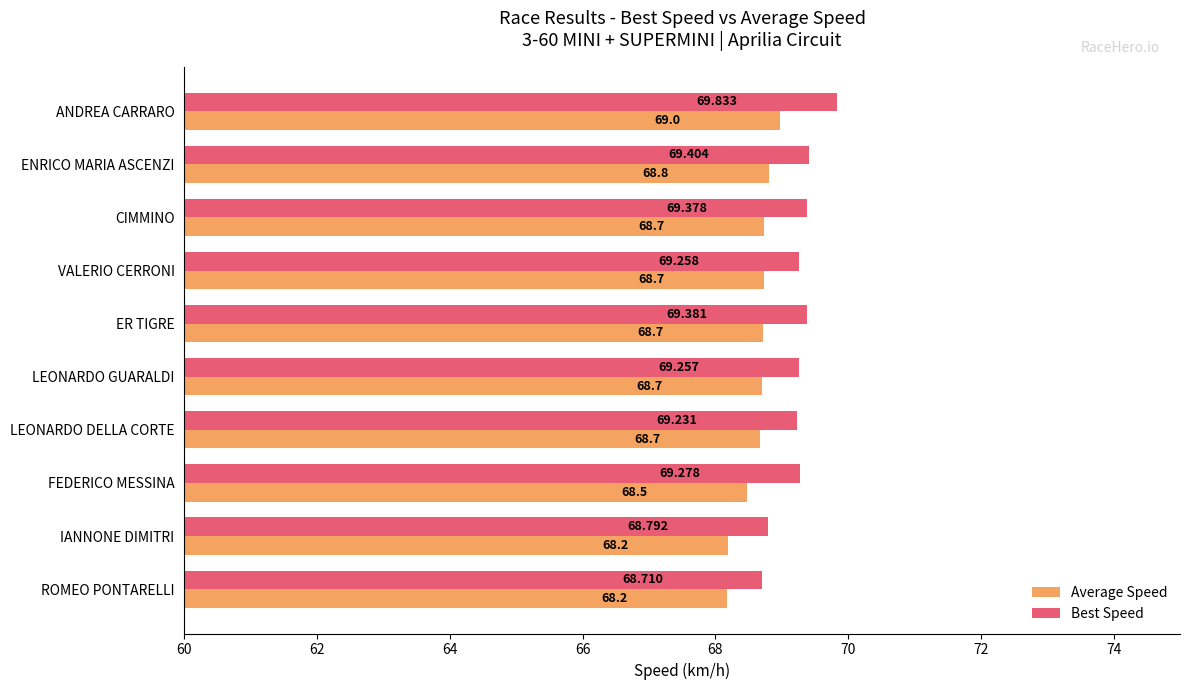

Rank the series at ENRICO MARIA ASCENZI from highest to lowest value.

Best Speed, Average Speed